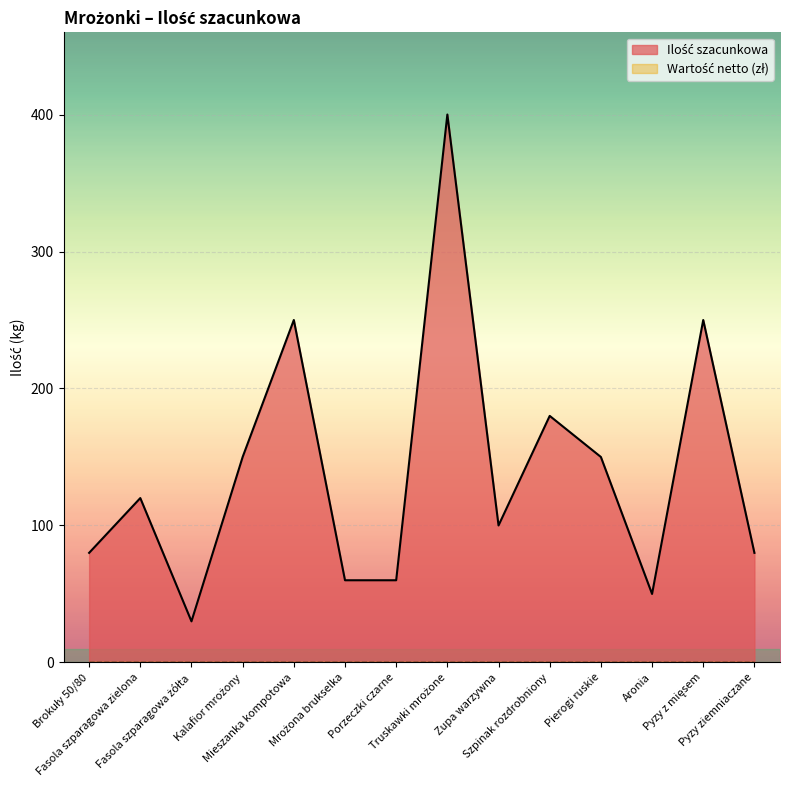

List the labels in order of value, largest first.

Truskawki mrożone, Mieszanka kompotowa, Pyzy z mięsem, Szpinak rozdrobniony, Kalafior mrożony, Pierogi ruskie, Fasola szparagowa zielona, Zupa warzywna, Brokuły 50/80, Pyzy ziemniaczane, Mrożona brukselka, Porzeczki czarne, Aronia, Fasola szparagowa żółta